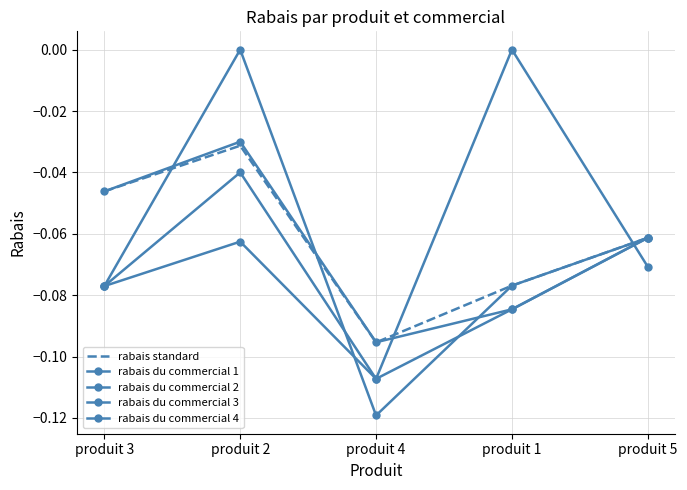

Between produit 1 and produit 3, which is larger?

produit 3